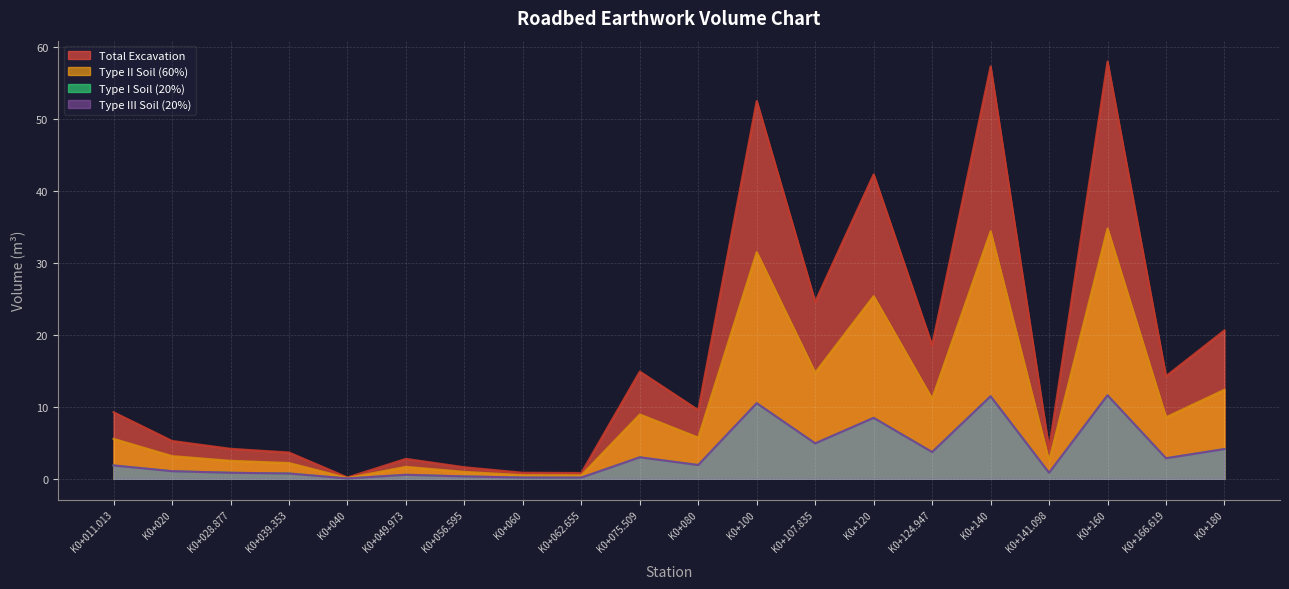

How many interior local peaks does the Type I Soil (20%) series have?

6